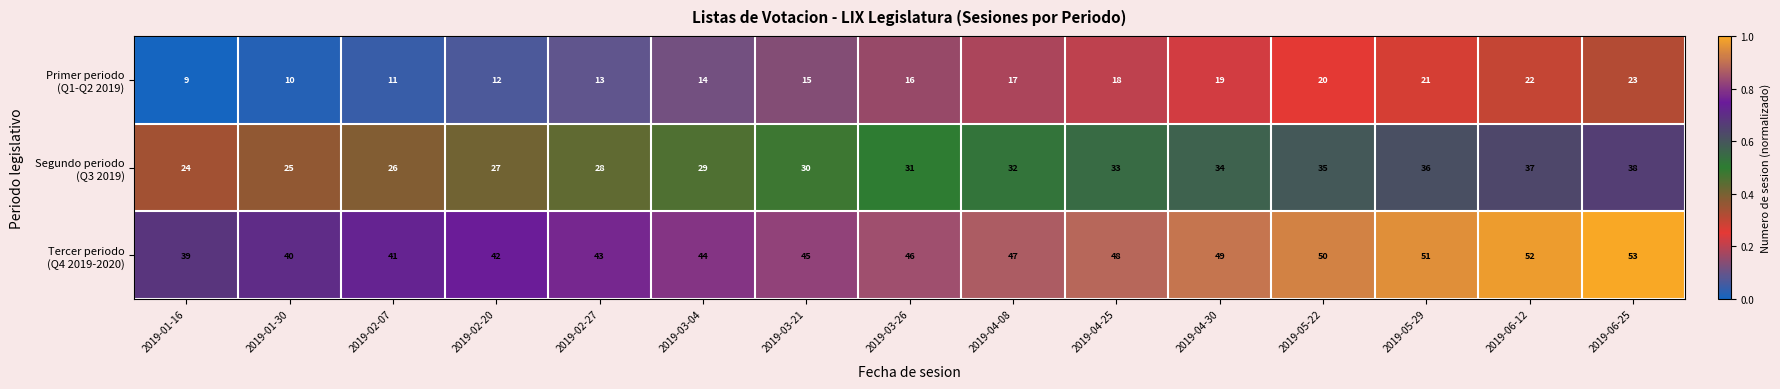

Which category has the lowest value across all series?

2019-01-16